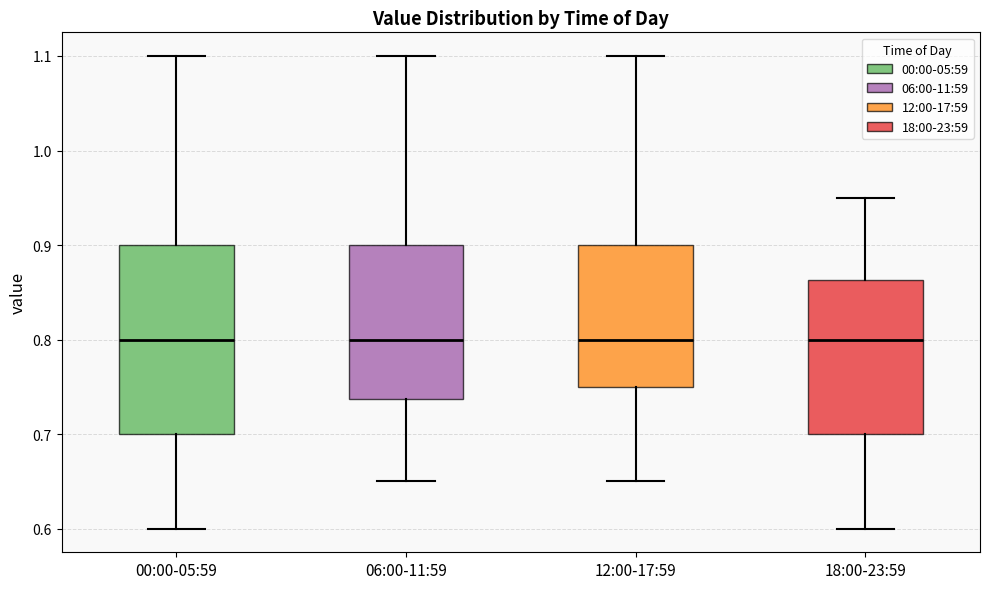

Where does the lower whisker of the box for 00:00-05:59 end on the y-axis? The values are not printed on the chart, so give them approximately, as read against the axis.

0.60